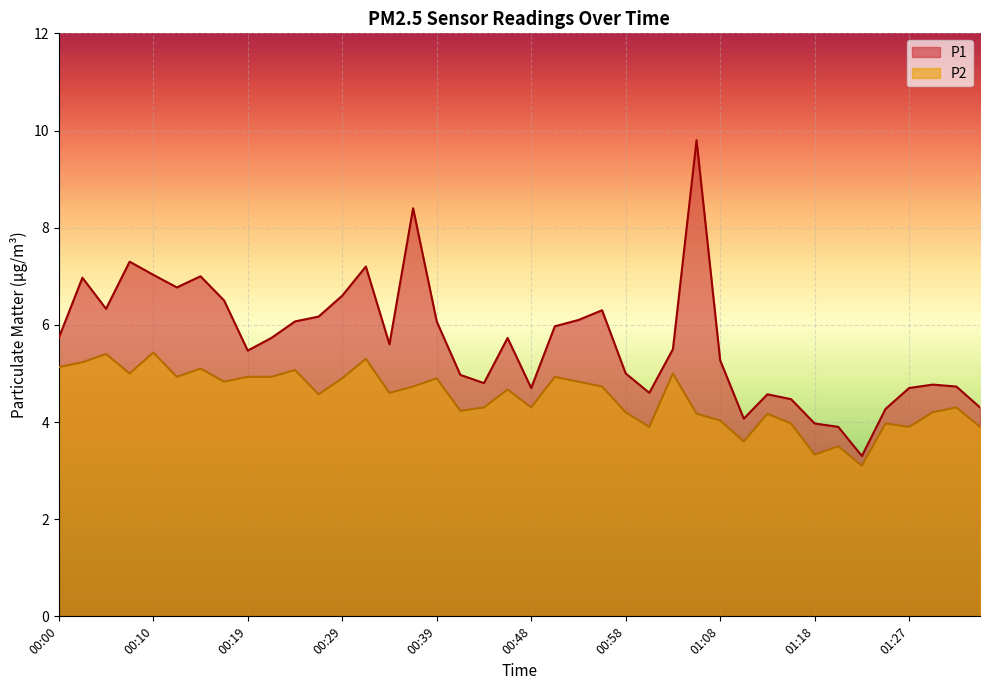

The value of P1 at 00:48 is 7.9. True or false?

False